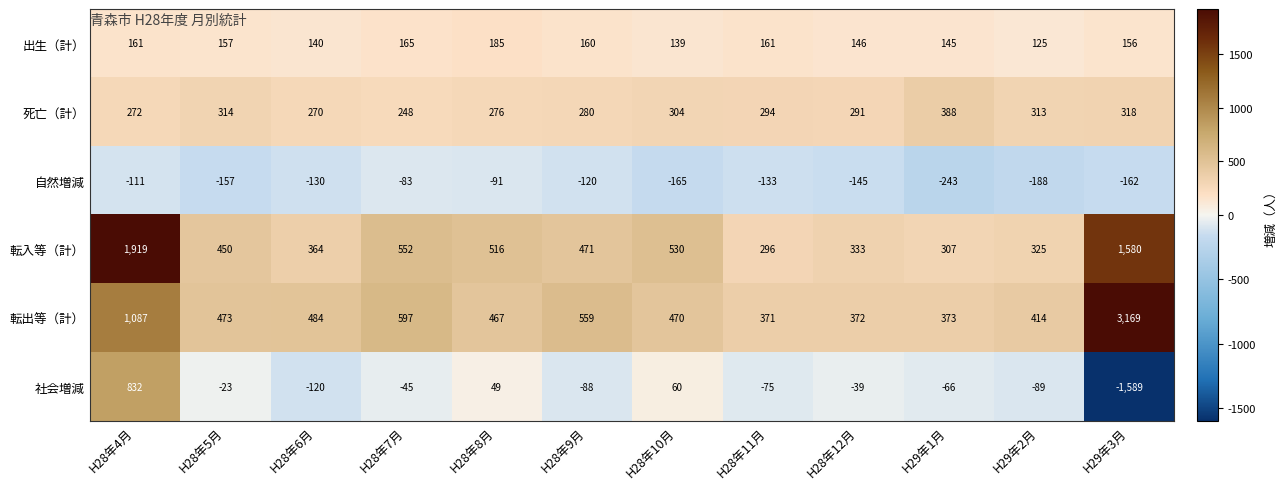

Count the number of data series in this chart.

6